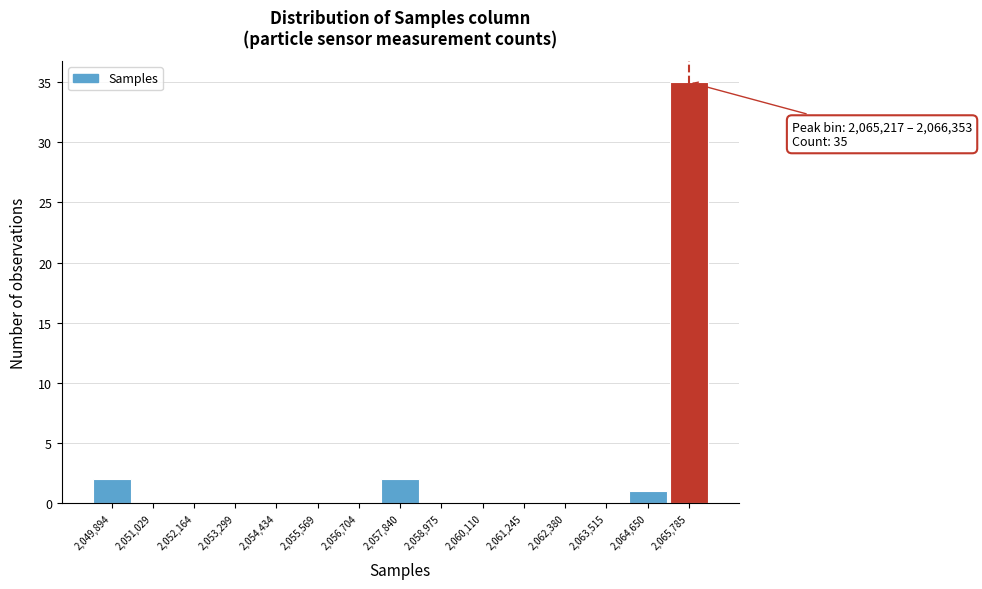

Which range on the x-axis has the tallest bar?

2065200 to 2066400